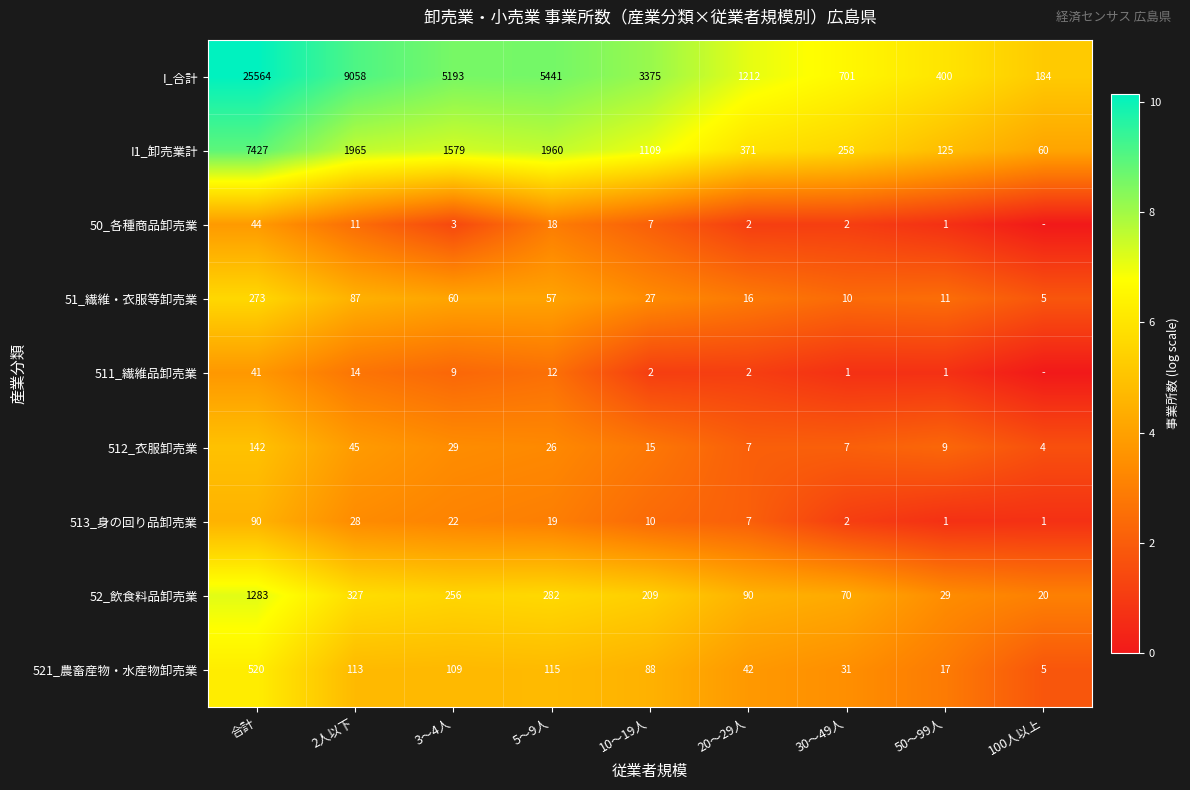

The 52_飲食料品卸売業 series shows 209 at 10～19人. True or false?

True